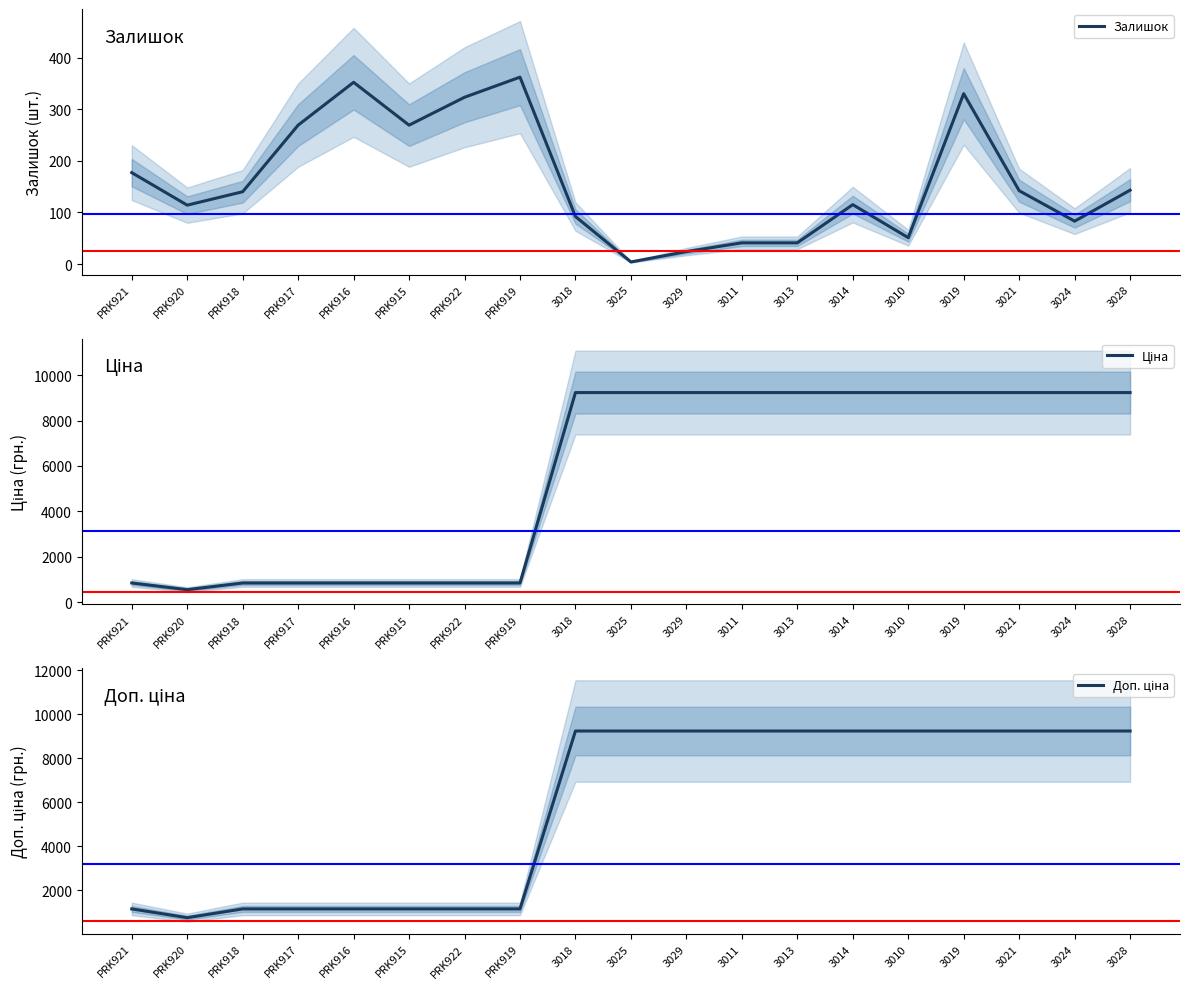

What is the difference between the second highest and minimum values in the Доп. ціна series?

8491.4